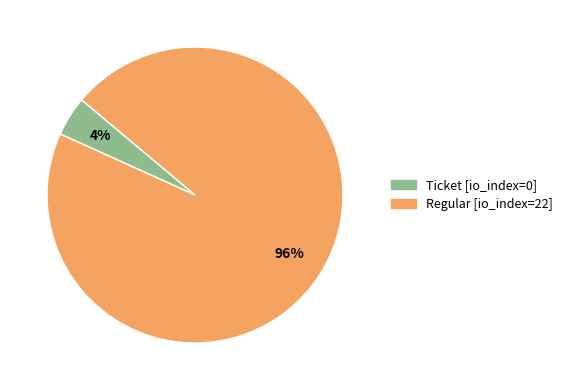

Count the number of slices in the pie.

2